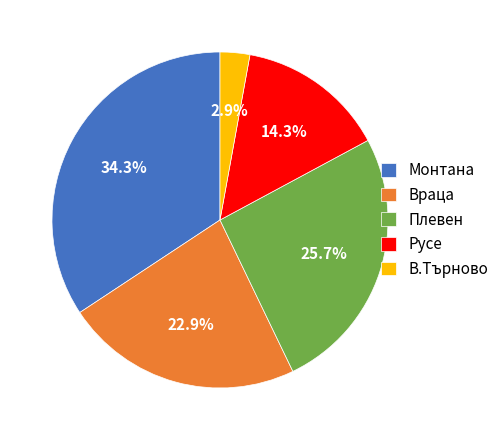

To the nearest percent, what is the difference between the В.Търново and Плевен slice percentages?

23%